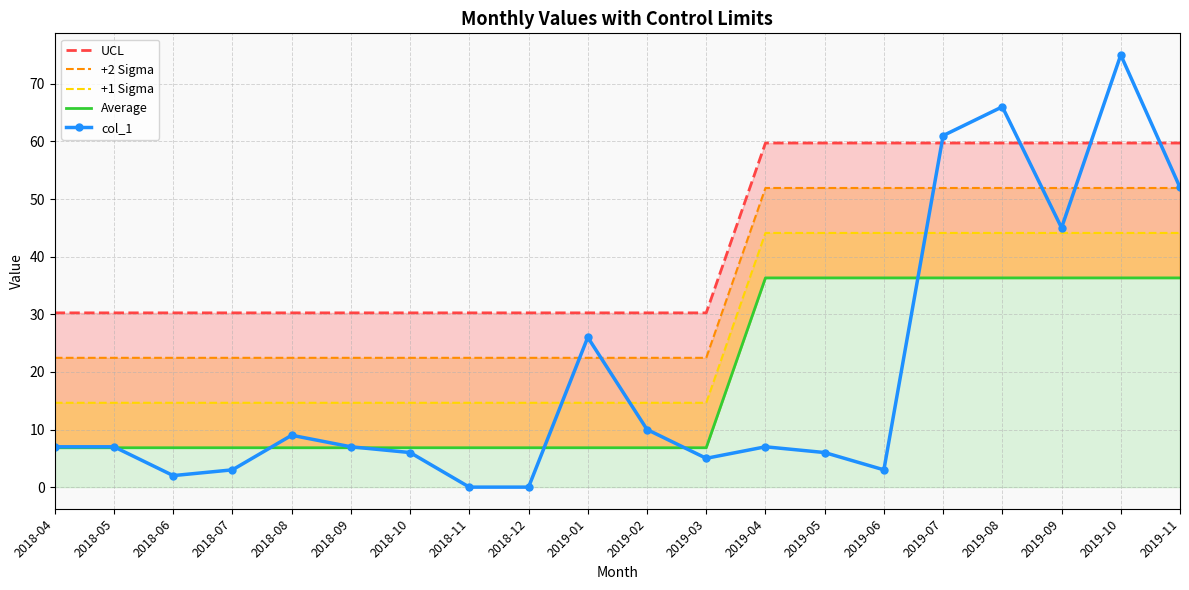

Reading left to right, transcribe all the data shown in this chart.

UCL: 2018-04=30.2	2018-05=30.2	2018-06=30.2	2018-07=30.2	2018-08=30.2	2018-09=30.2	2018-10=30.2	2018-11=30.2	2018-12=30.2	2019-01=30.2	2019-02=30.2	2019-03=30.2	2019-04=59.7	2019-05=59.7	2019-06=59.7	2019-07=59.7	2019-08=59.7	2019-09=59.7	2019-10=59.7	2019-11=59.7
+2 Sigma: 2018-04=22.4	2018-05=22.4	2018-06=22.4	2018-07=22.4	2018-08=22.4	2018-09=22.4	2018-10=22.4	2018-11=22.4	2018-12=22.4	2019-01=22.4	2019-02=22.4	2019-03=22.4	2019-04=51.9	2019-05=51.9	2019-06=51.9	2019-07=51.9	2019-08=51.9	2019-09=51.9	2019-10=51.9	2019-11=51.9
+1 Sigma: 2018-04=14.6	2018-05=14.6	2018-06=14.6	2018-07=14.6	2018-08=14.6	2018-09=14.6	2018-10=14.6	2018-11=14.6	2018-12=14.6	2019-01=14.6	2019-02=14.6	2019-03=14.6	2019-04=44.1	2019-05=44.1	2019-06=44.1	2019-07=44.1	2019-08=44.1	2019-09=44.1	2019-10=44.1	2019-11=44.1
Average: 2018-04=6.8	2018-05=6.8	2018-06=6.8	2018-07=6.8	2018-08=6.8	2018-09=6.8	2018-10=6.8	2018-11=6.8	2018-12=6.8	2019-01=6.8	2019-02=6.8	2019-03=6.8	2019-04=36.3	2019-05=36.3	2019-06=36.3	2019-07=36.3	2019-08=36.3	2019-09=36.3	2019-10=36.3	2019-11=36.3
col_1: 2018-04=7.0	2018-05=7.0	2018-06=2.0	2018-07=3.0	2018-08=9.0	2018-09=7.0	2018-10=6.0	2018-11=0.0	2018-12=0.0	2019-01=26.0	2019-02=10.0	2019-03=5.0	2019-04=7.0	2019-05=6.0	2019-06=3.0	2019-07=61.0	2019-08=66.0	2019-09=45.0	2019-10=75.0	2019-11=52.0